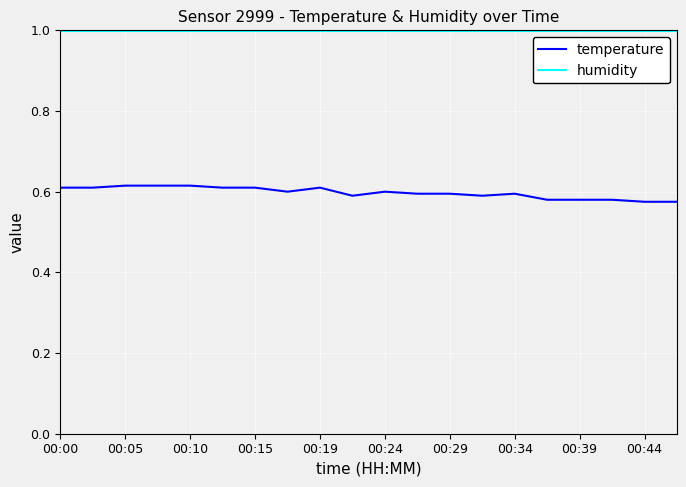

Which series has the widest spread of values?

temperature